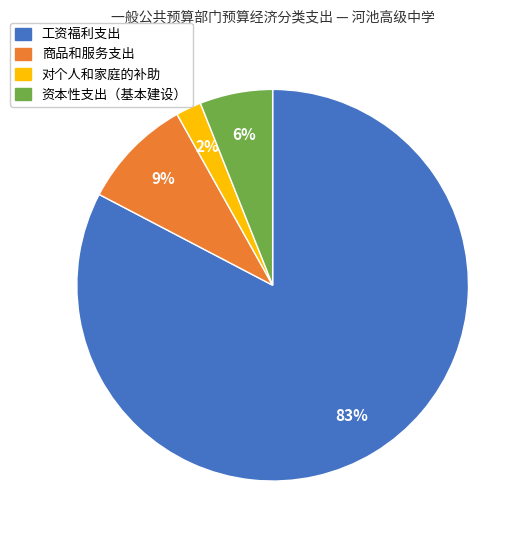

Which category accounts for the majority?

工资福利支出